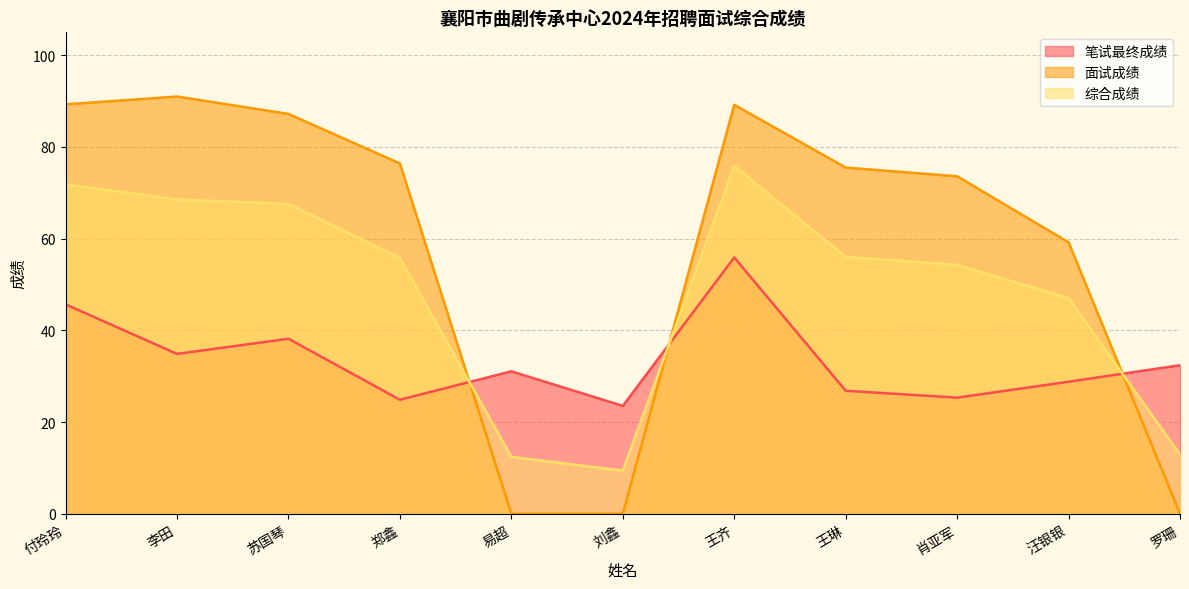

What is the sum of all 综合成绩 values?

531.8